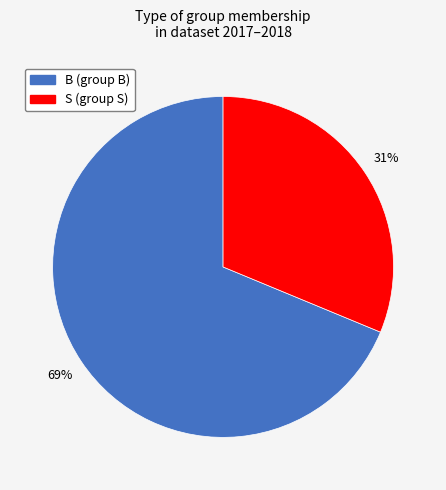

Do S and B together represent more than half of the pie?

Yes